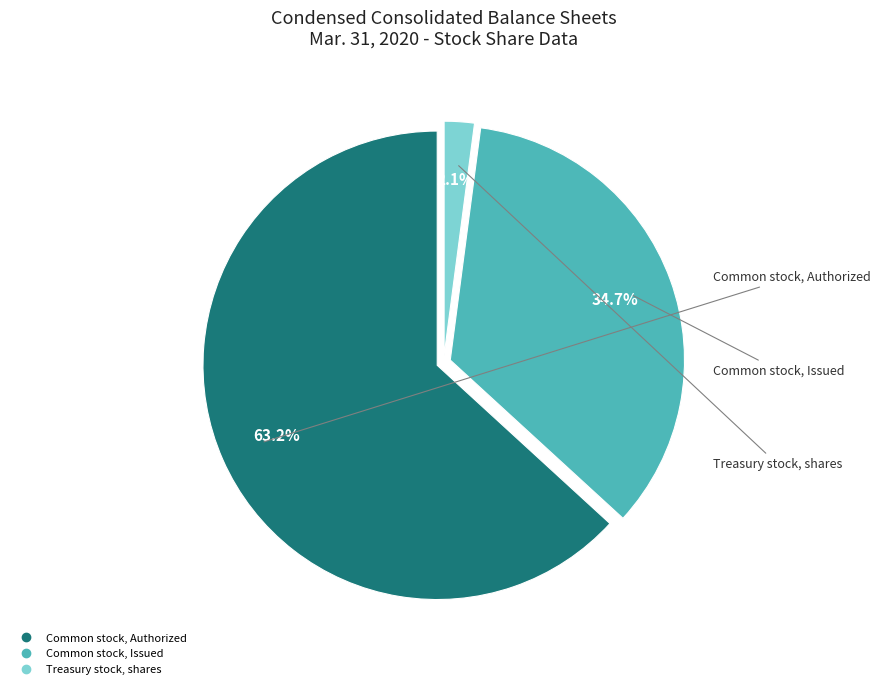

Count the number of slices in the pie.

3